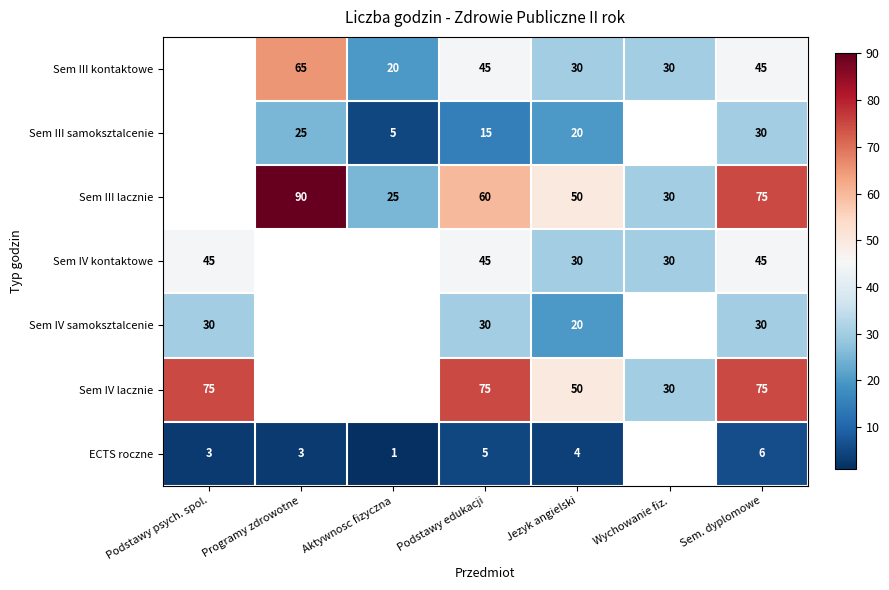

How many data points does each series have?

7